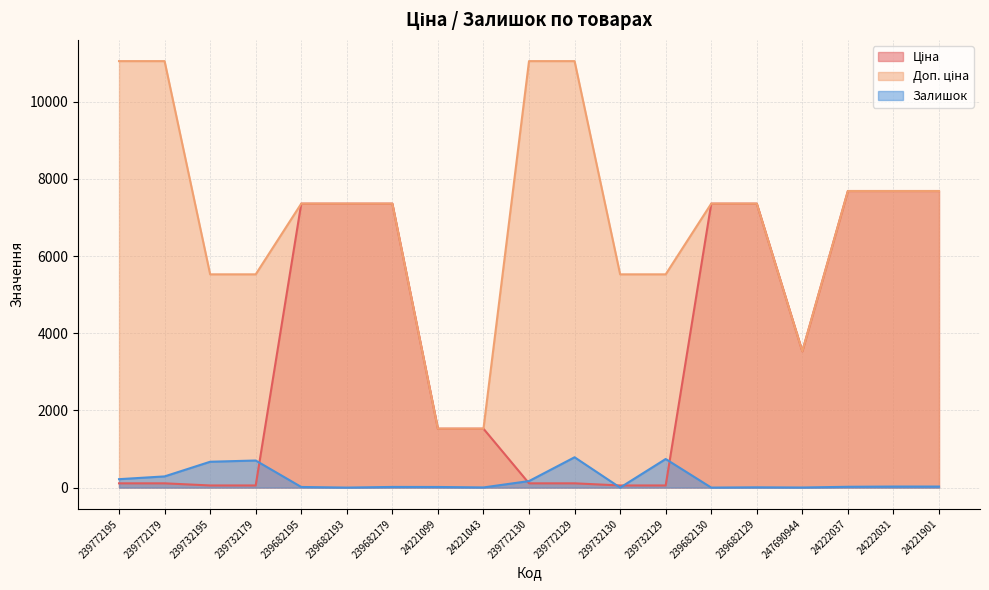

At which category does Залишок reach its first local peak?

239732179